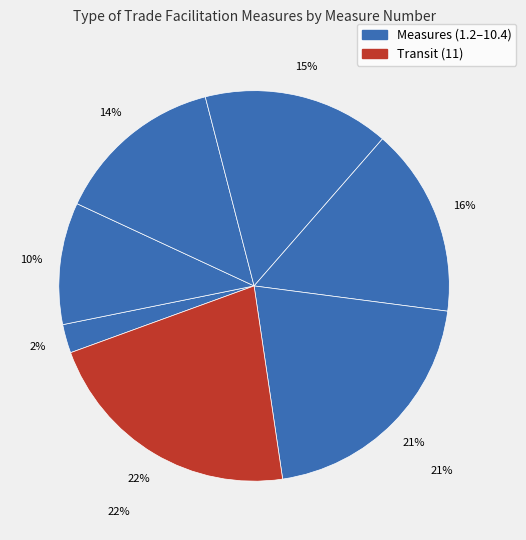

What percentage is the 5.1 slice, to the nearest percent?

10%